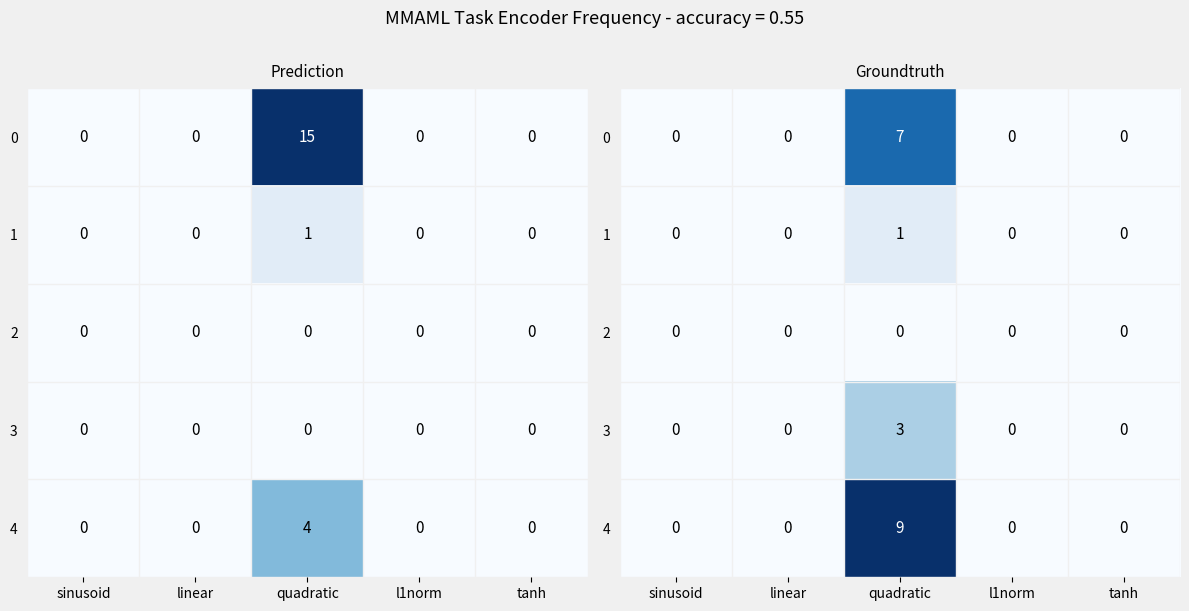

Which series changed the most between linear and quadratic?

4